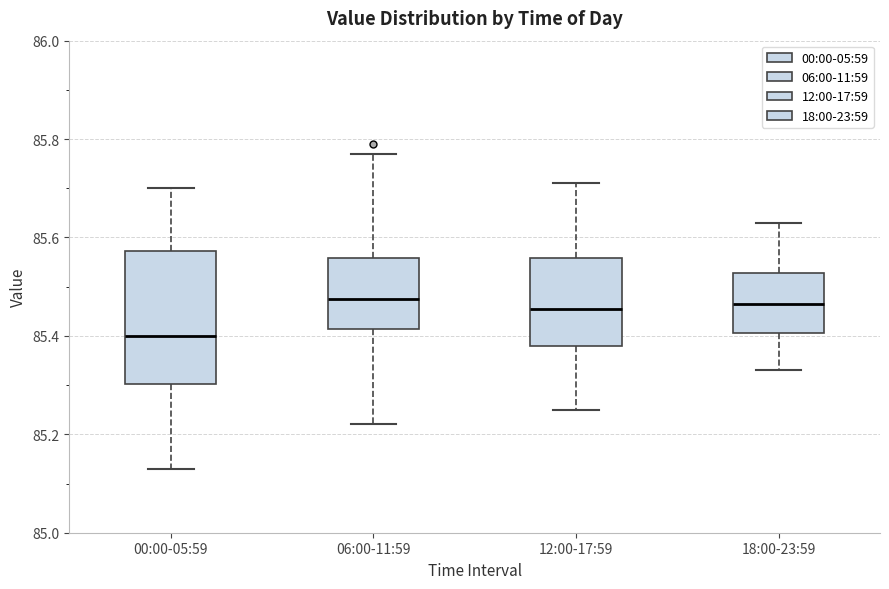

Where does the lower whisker of the box for 18:00-23:59 end on the y-axis? The values are not printed on the chart, so give them approximately, as read against the axis.

85.34